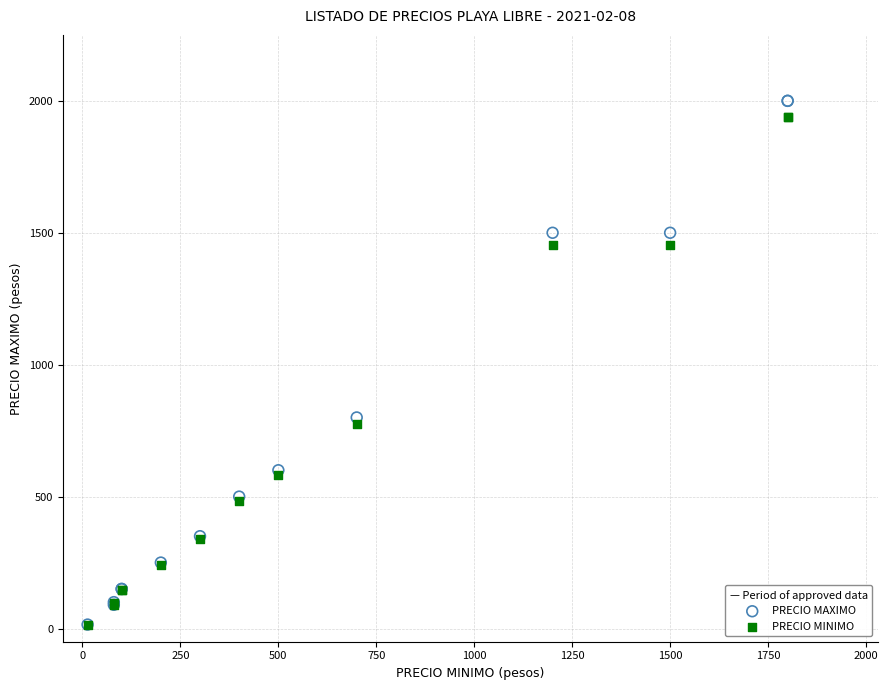

In the PRECIO MAXIMO series, what Y value is closest to 1007?

800.0